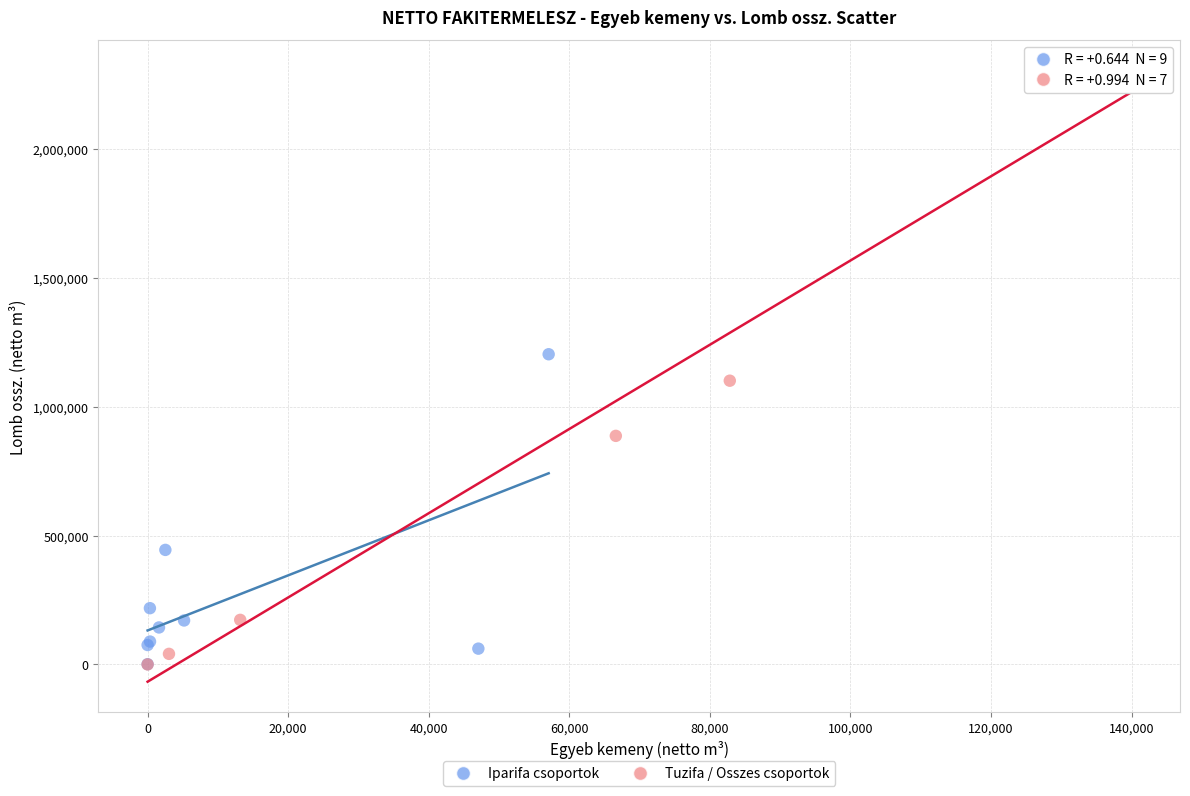

Which series contains the highest Y value?

Tuzifa / Osszes csoportok